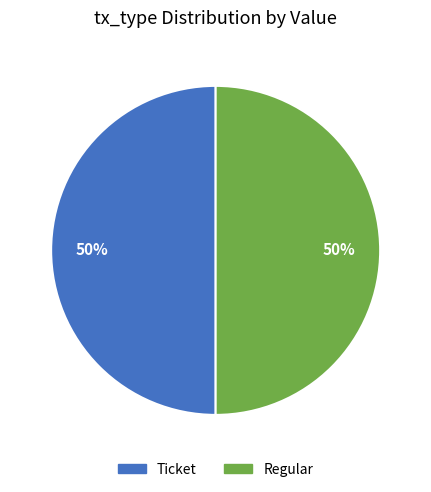

How many segments does this pie chart have?

2